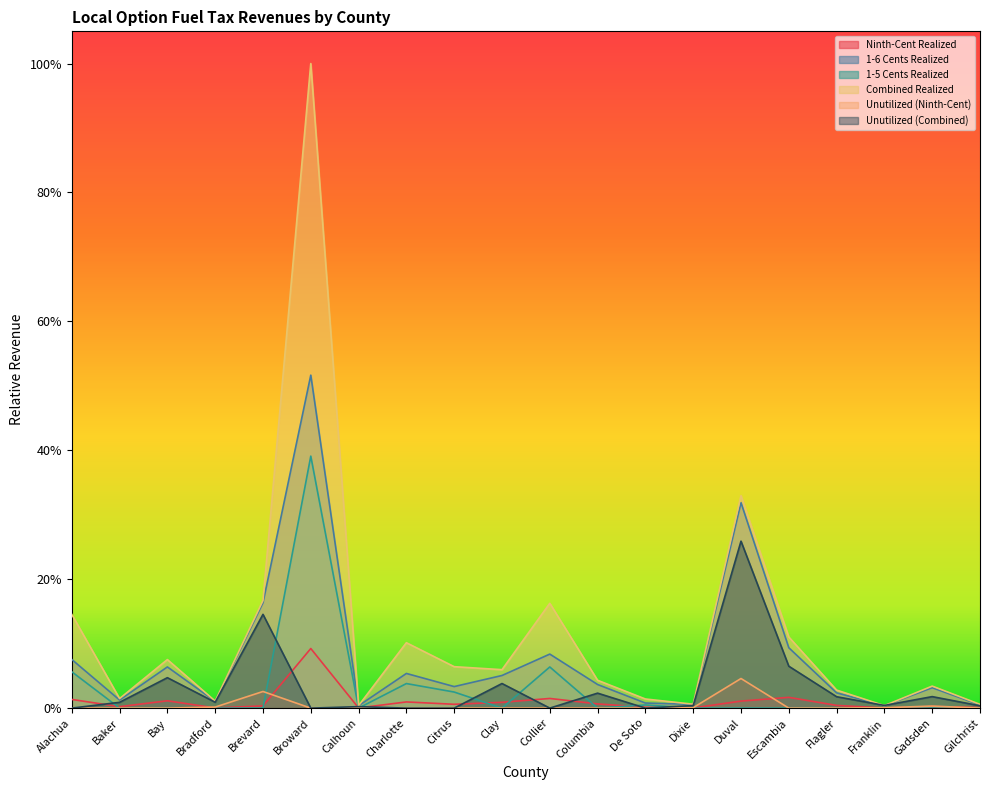

At Dixie, list the series in order from smallest to largest.

1-5 Cents Realized, Ninth-Cent Realized, Unutilized (Ninth-Cent), Unutilized (Combined), 1-6 Cents Realized, Combined Realized